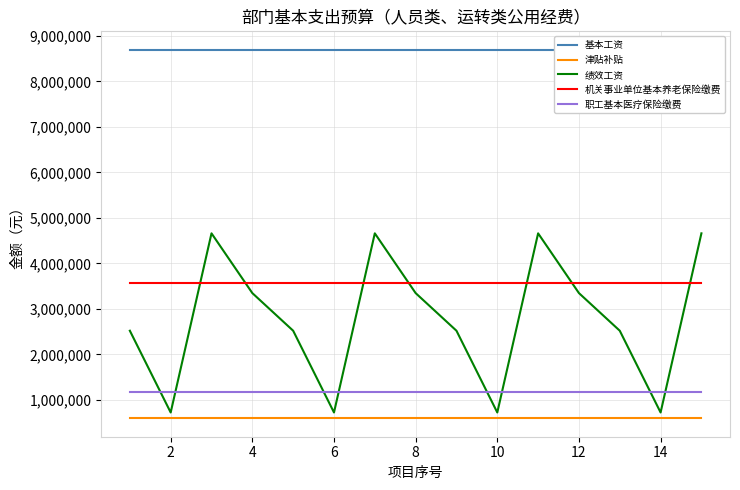

What are all the series names shown in the legend?

基本工资, 津贴补贴, 绩效工资, 机关事业单位基本养老保险缴费, 职工基本医疗保险缴费